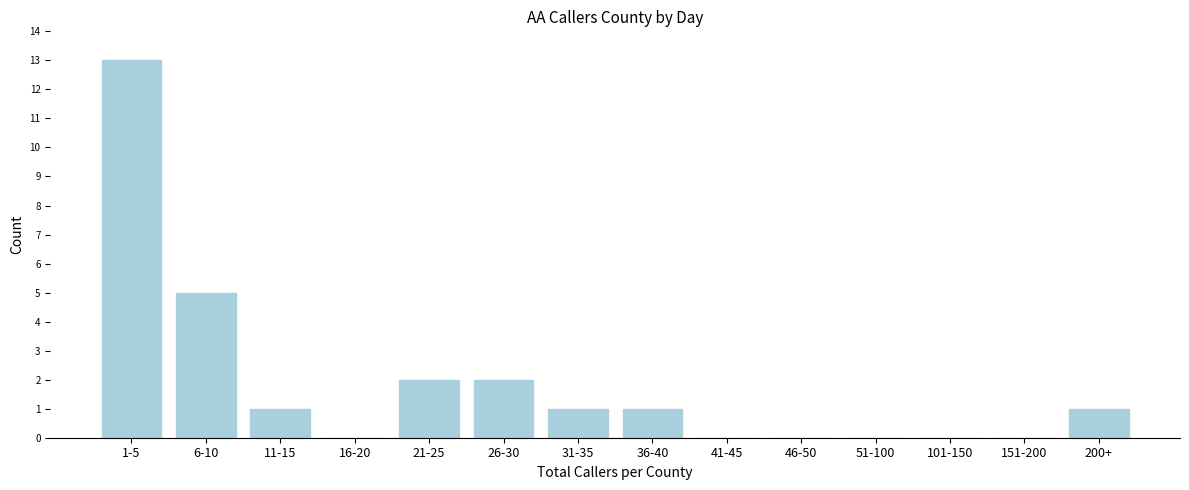

Reading right to left, extract all data points from this chart.

200+=1	151-200=0	101-150=0	51-100=0	46-50=0	41-45=0	36-40=1	31-35=1	26-30=2	21-25=2	16-20=0	11-15=1	6-10=5	1-5=13